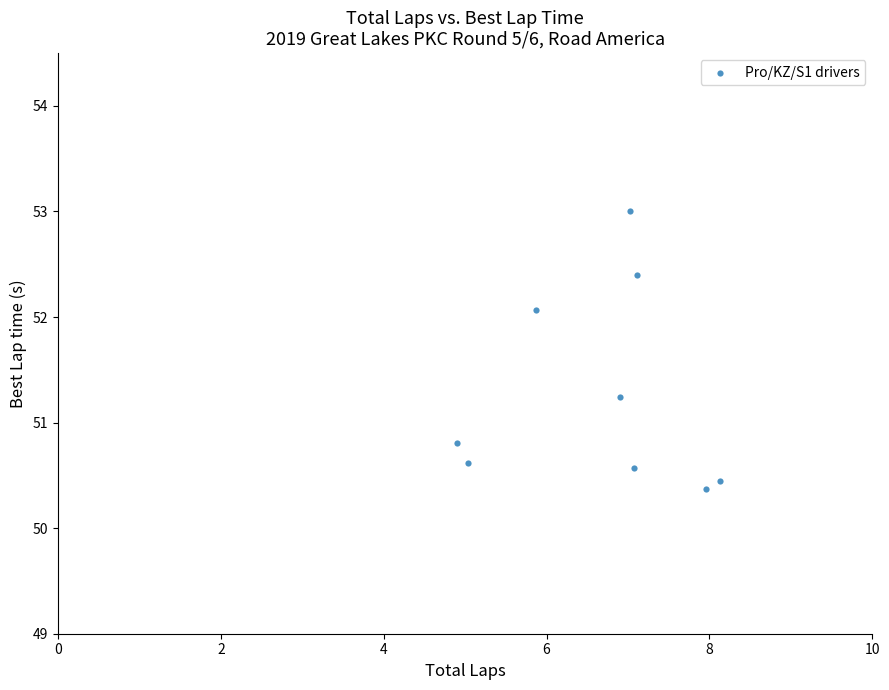

What is the range of Y values (max minus min)?

2.6